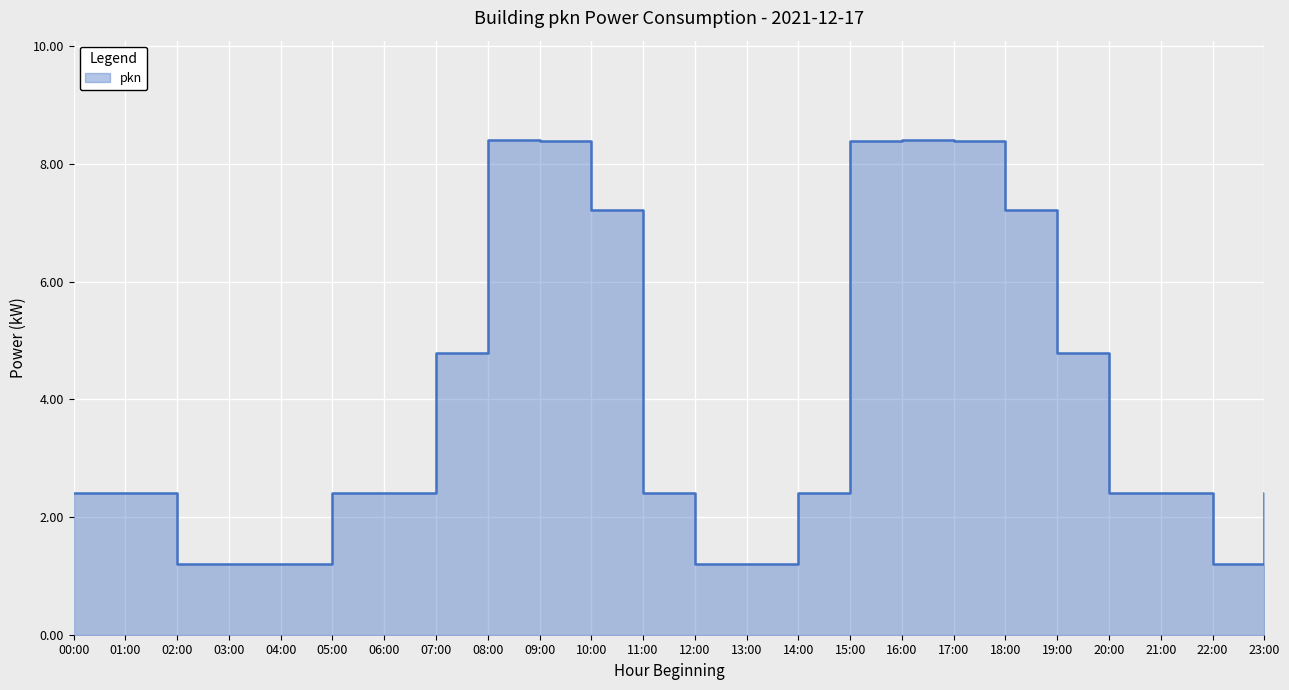

How many points are lower than both their immediate neighbors (excluding endpoints)?

1